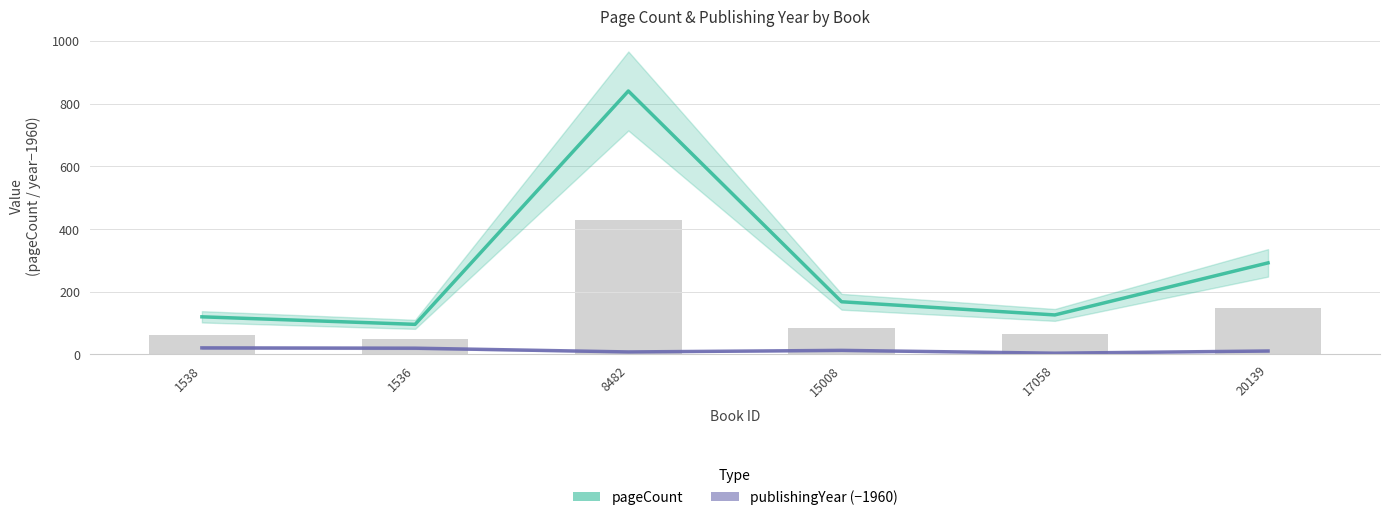

How many distinct data groups are displayed?

2